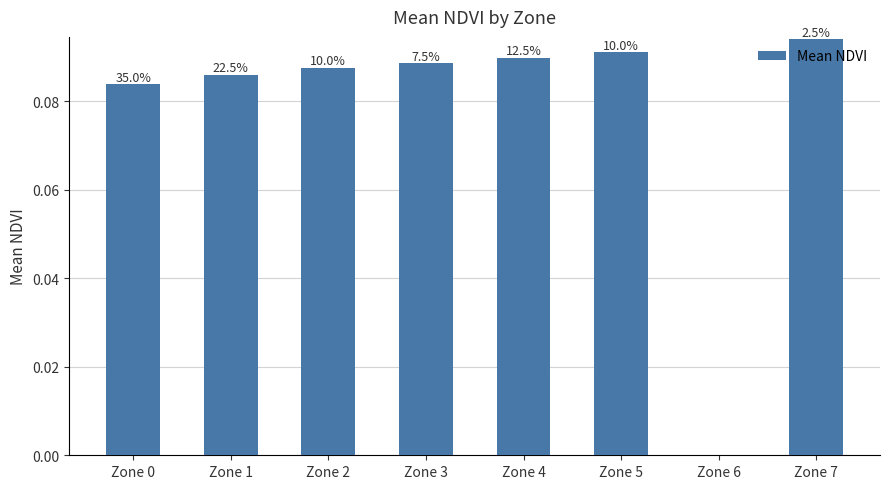

Is it true that the value at Zone 1 is 0.1?

True